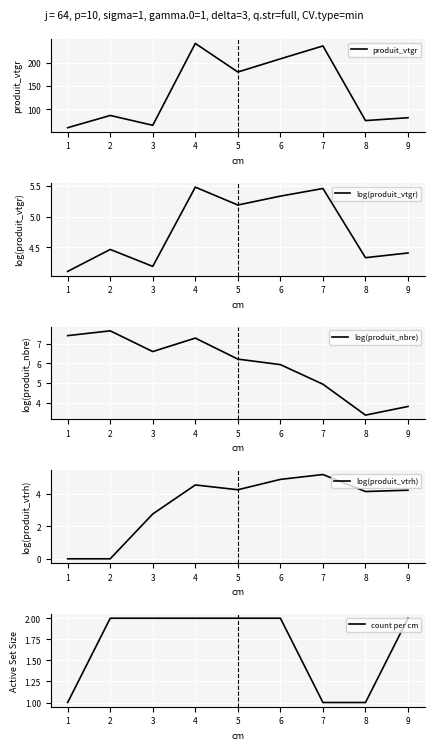

Rank the categories by produit_vtgr value from lowest to highest.

1, 3, 8, 9, 2, 5, 6, 7, 4